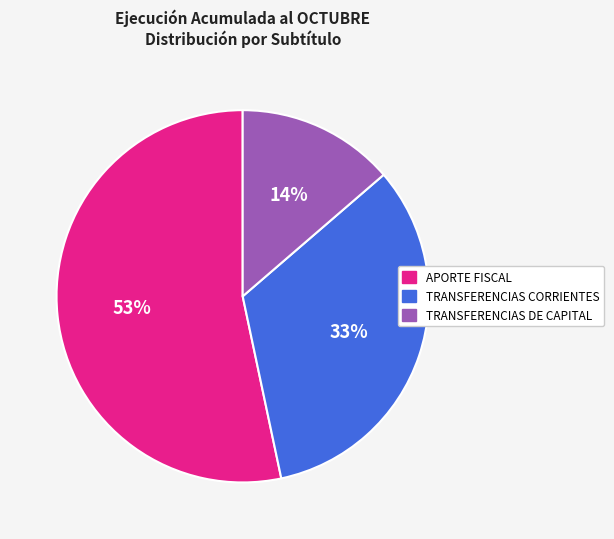

What percentage is the TRANSFERENCIAS CORRIENTES slice, to the nearest percent?

33%